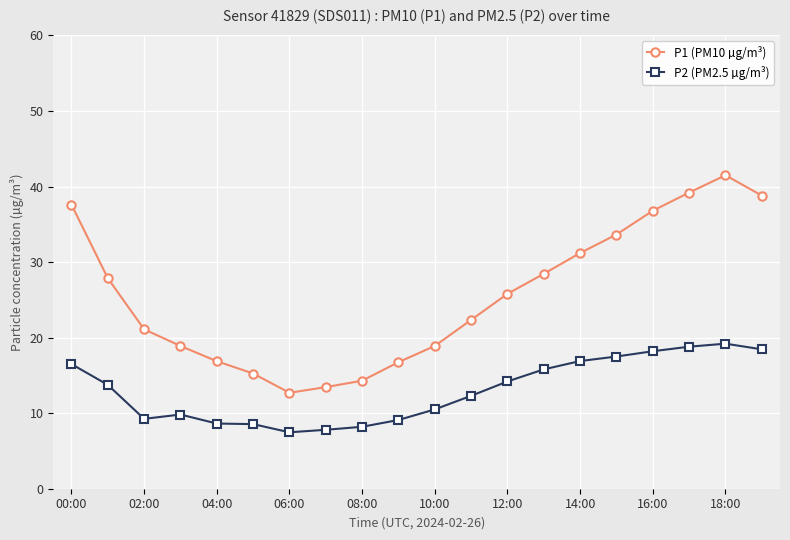

True or false: P1 (PM10 µg/m³) and P2 (PM2.5 µg/m³) cross at least once.

False